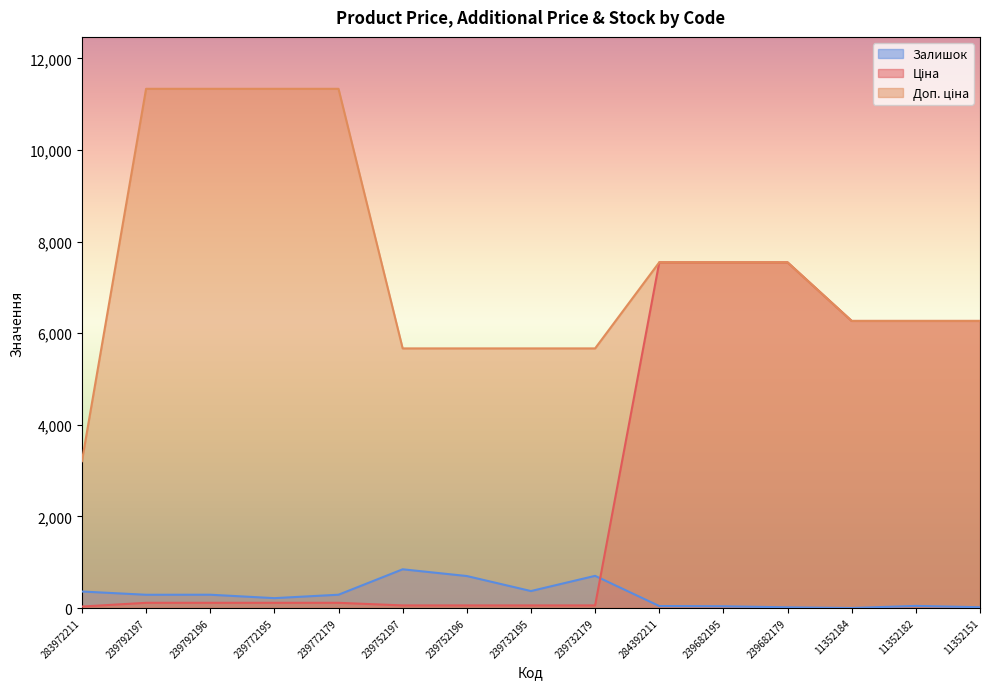

True or false: Доп. ціна and Ціна intersect in this chart.

False